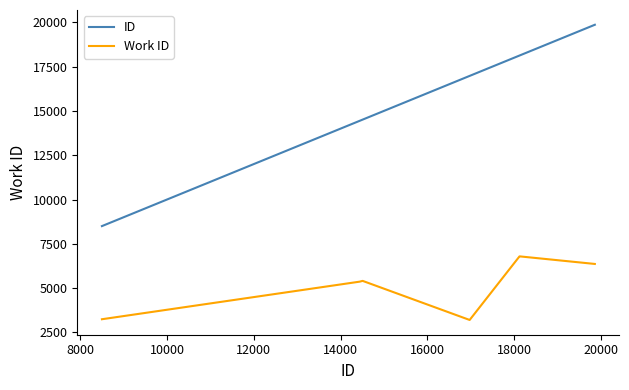

How many categories are shown in the chart?

10